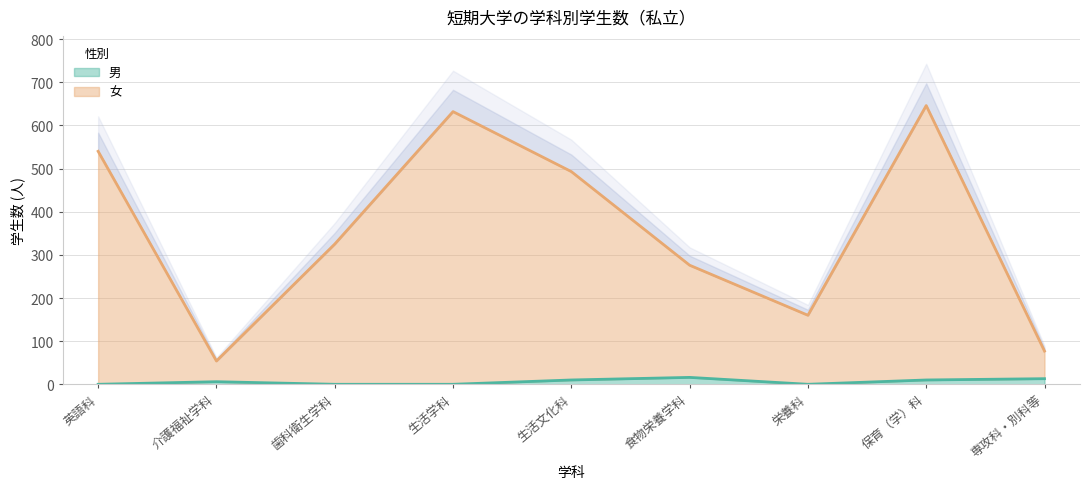

What is the total value across all series at 保育（学）科?

656